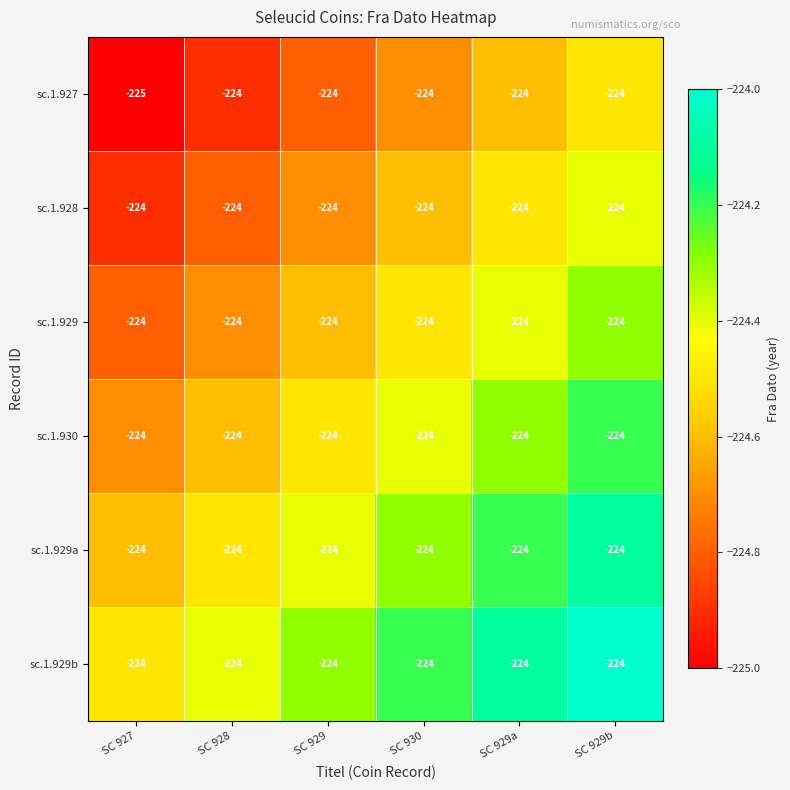

Which series has the largest range (max minus min)?

sc.1.927